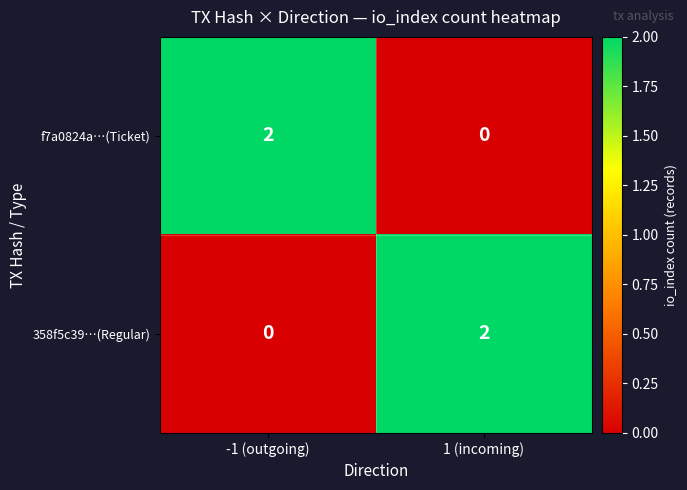

Rank the series at 1 (incoming) from highest to lowest value.

358f5c39…(Regular), f7a0824a…(Ticket)